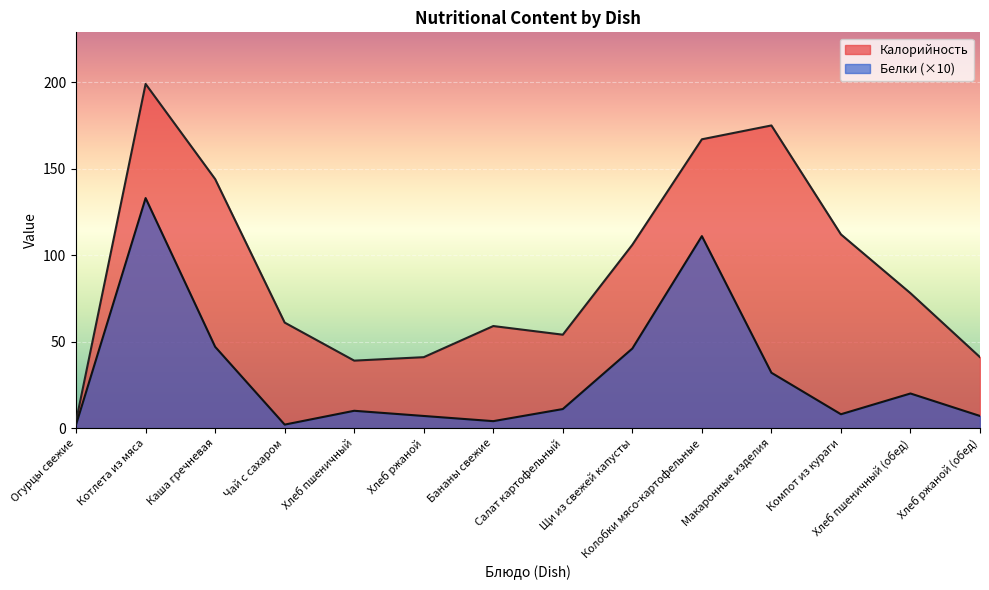

True or false: Белки has more than 1 interior local peaks.

True